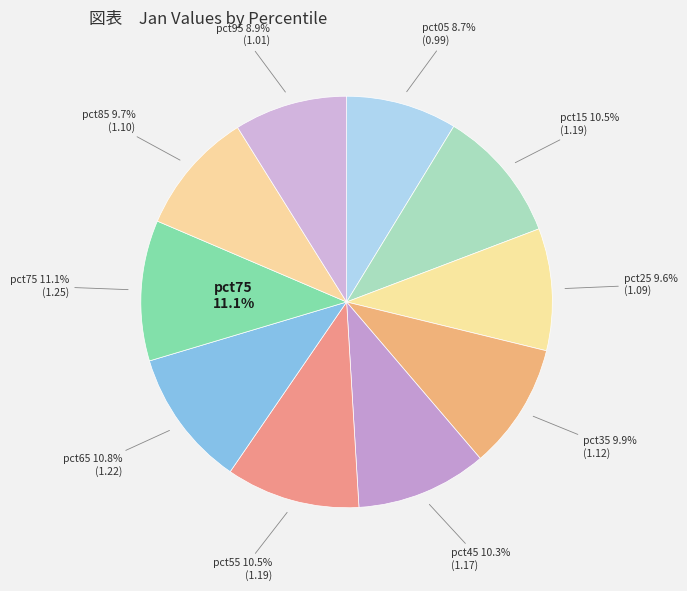

How many segments does this pie chart have?

10